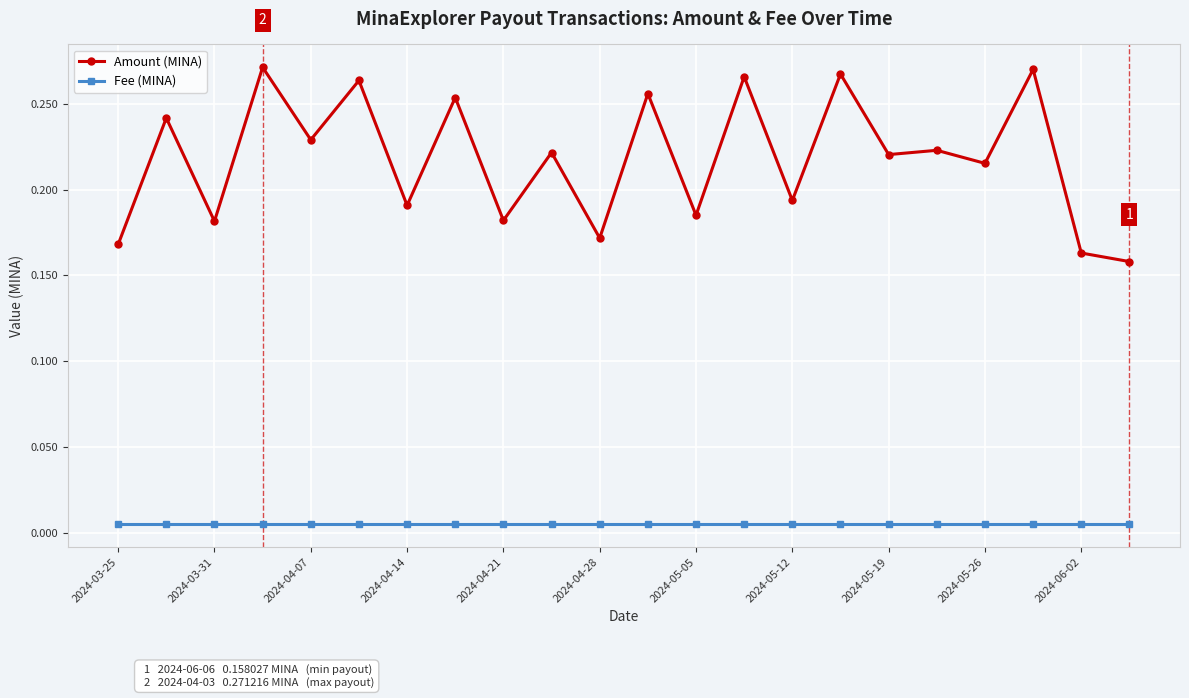

Which series has the largest total across all categories?

Amount (MINA)